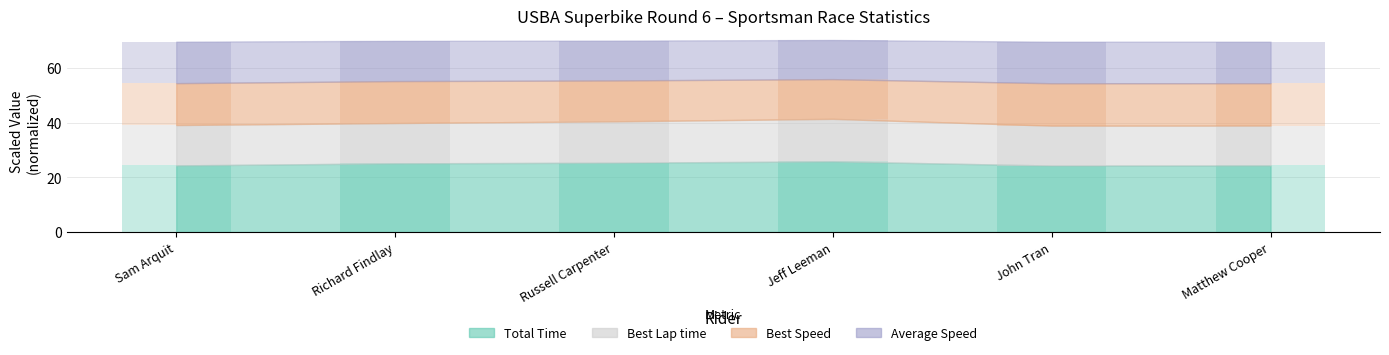

Which series changed the most between Sam Arquit and John Tran?

Best Speed